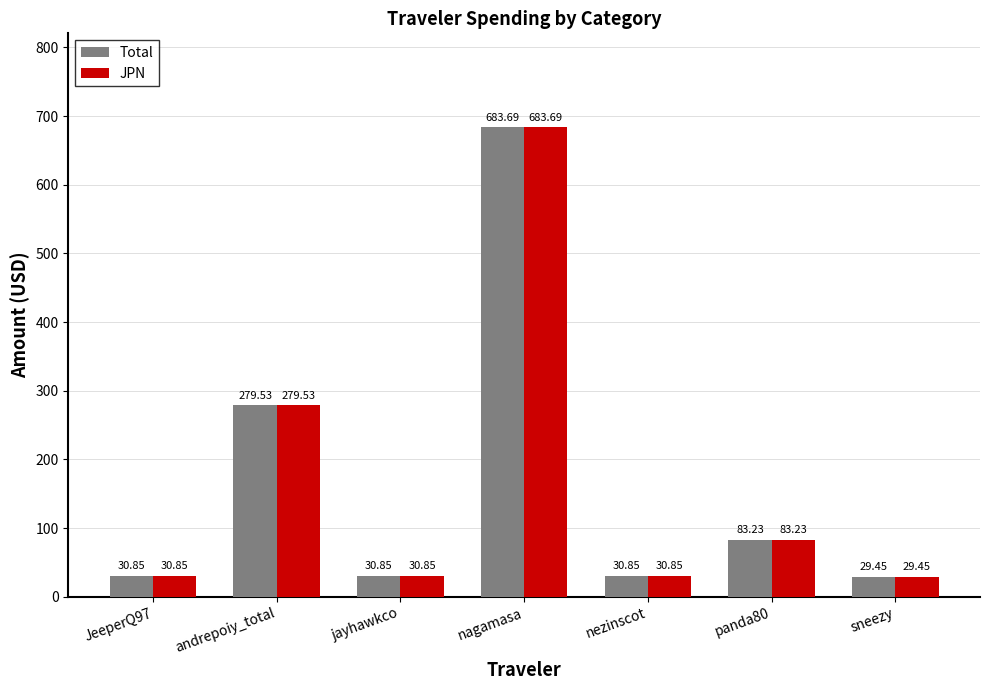

Which category has the highest value in the Total series?

nagamasa